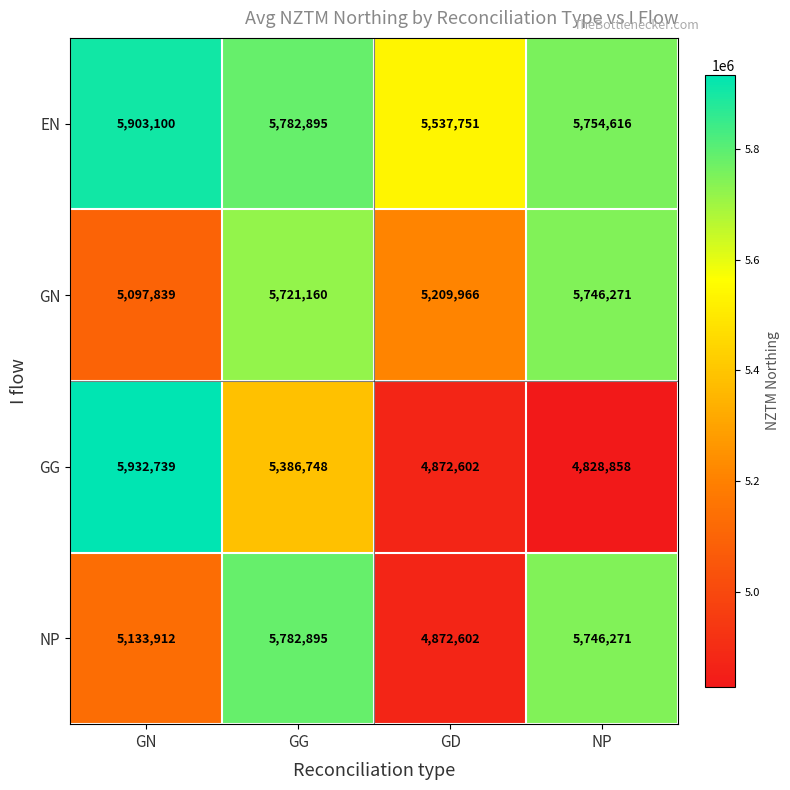

At which category is the sum across all series the highest?

GG